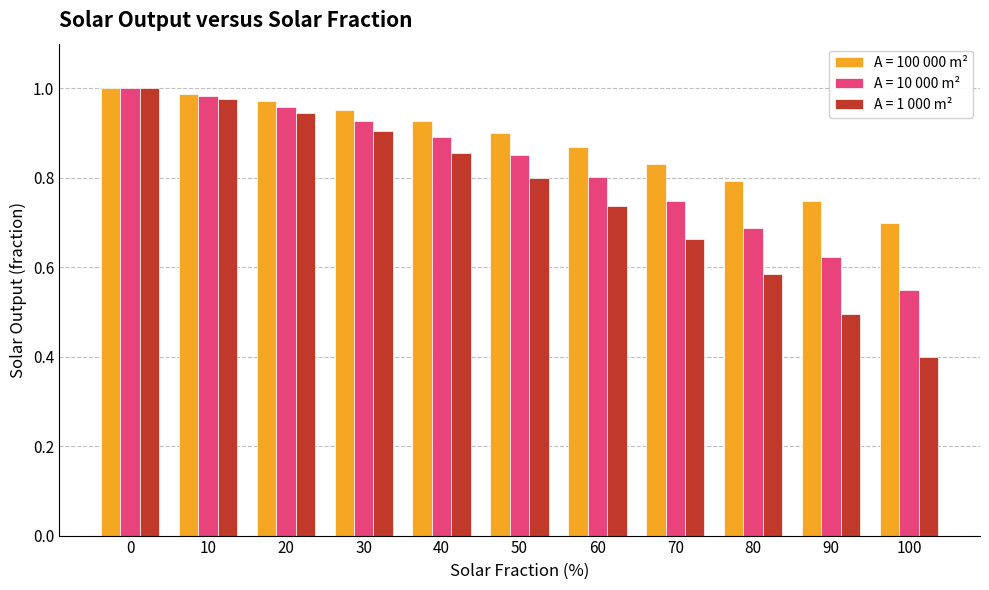

Rank the series by their average value, from lowest to highest.

A = 1 000 m², A = 10 000 m², A = 100 000 m²